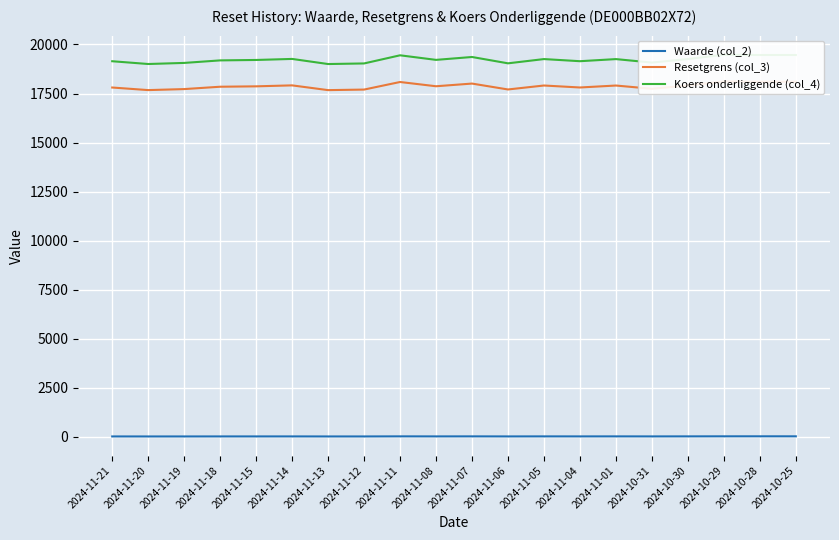

What are all the series names shown in the legend?

Waarde (col_2), Resetgrens (col_3), Koers onderliggende (col_4)